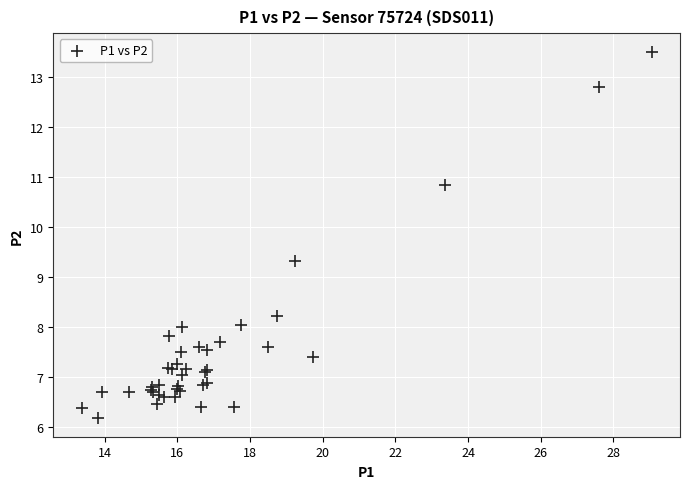

What Y value in the scatter plot is closest to 9?

9.3